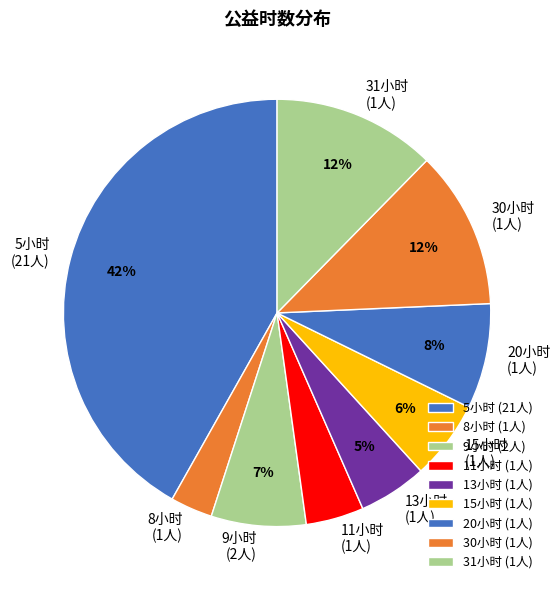

Between 5小时 (21人) and 31小时 (1人), which is larger?

5小时 (21人)